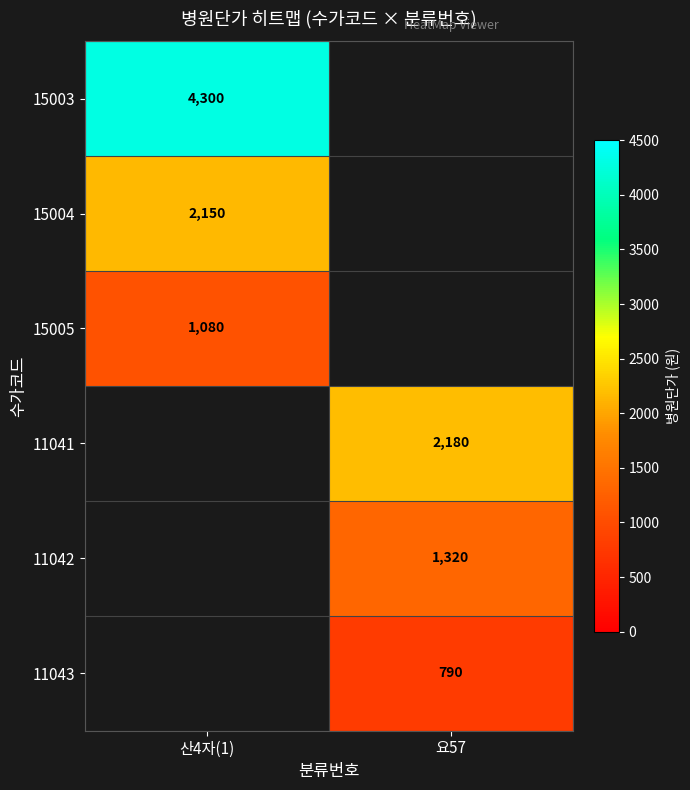

The value of 15004 at 산4자(1) is 2150. True or false?

True